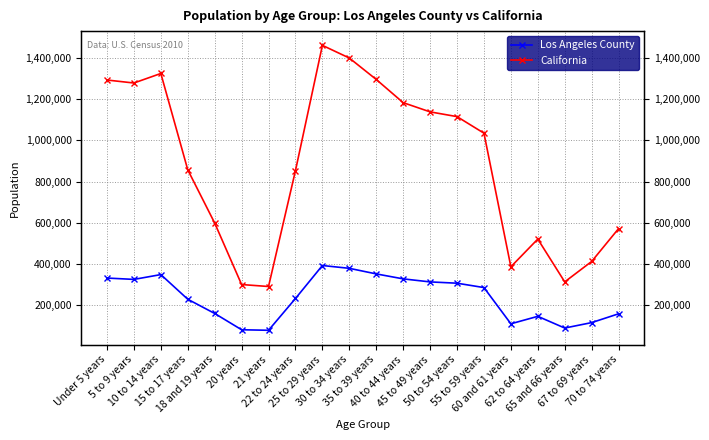

Rank the series at 35 to 39 years from lowest to highest value.

Los Angeles County, California